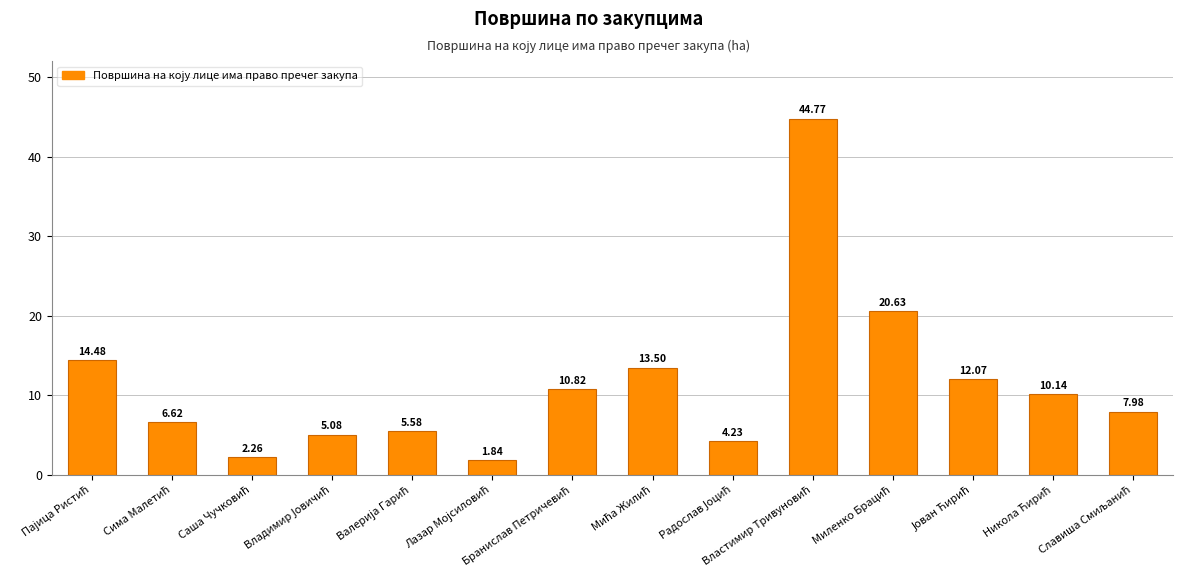

What is the difference between the maximum and minimum values?

42.9